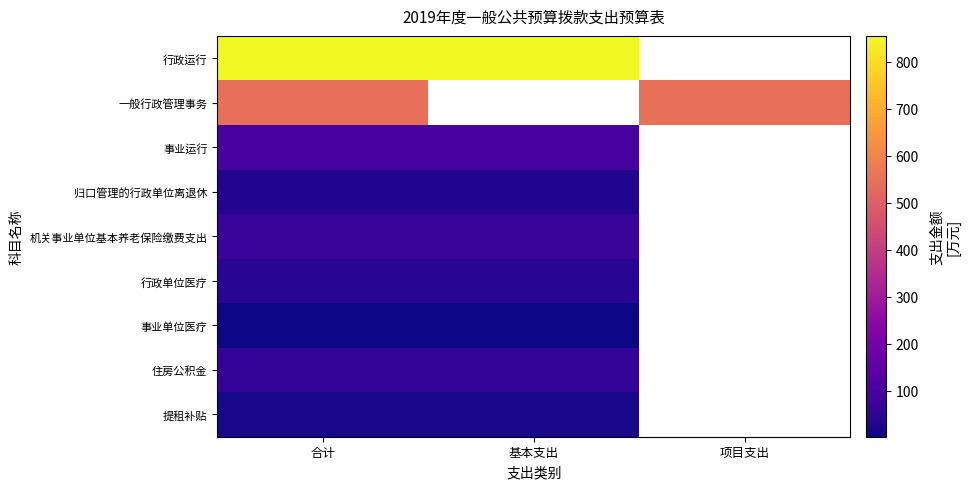

Which has a higher value, 基本支出 or 项目支出?

项目支出